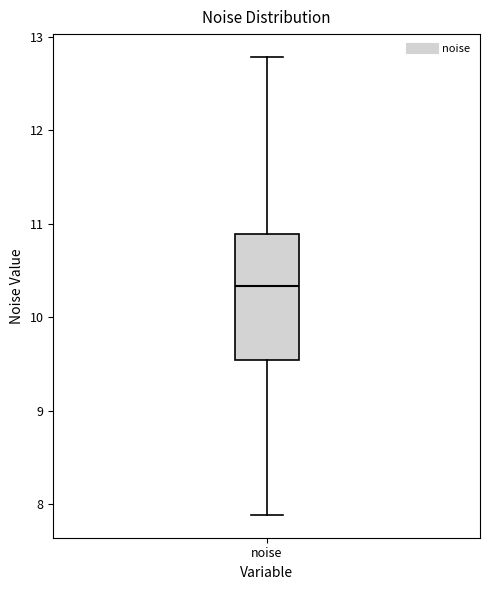

Read this box plot against the y-axis: the position of the median line, the range covered by the box, and the ends of both whiskers. The values are not printed on the chart, so give them approximately, as read against the axis.

median 10.3, box 9.5 to 10.9, whiskers 7.9 to 12.8